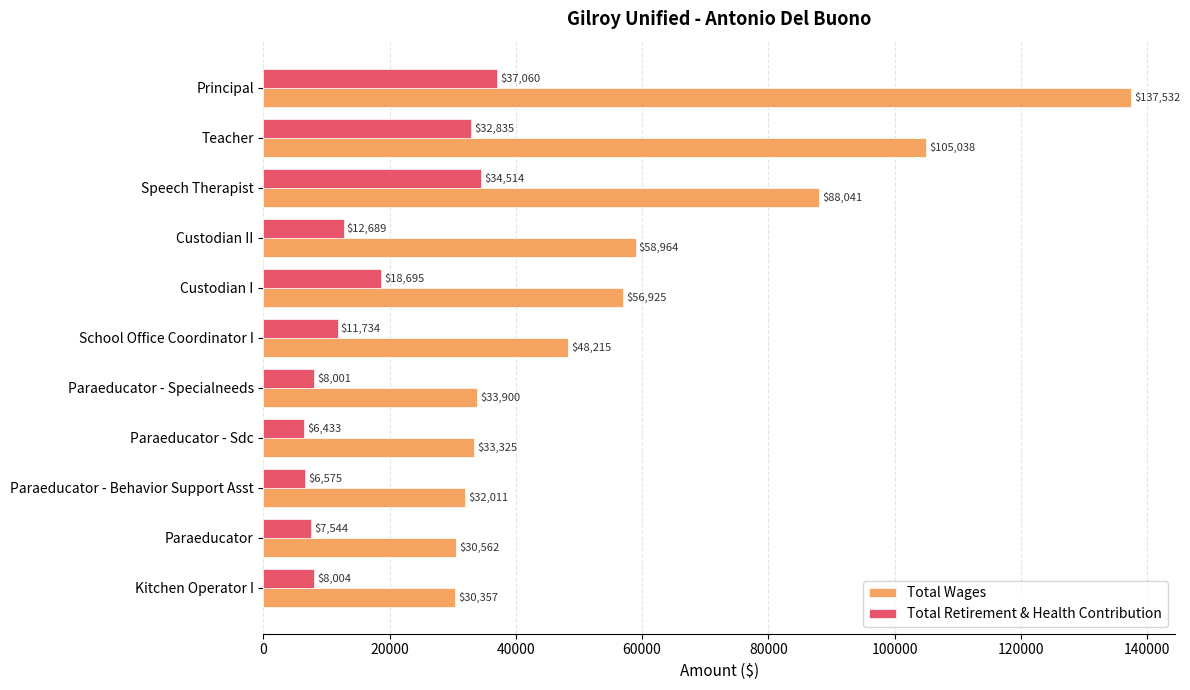

The Total Wages series shows 32011 at Paraeducator - Behavior Support Asst. True or false?

True